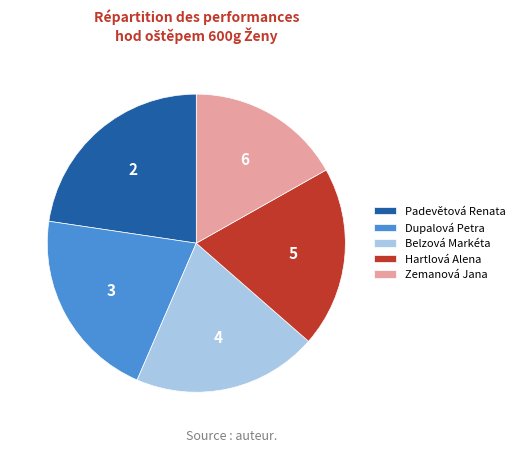

Is the sum of Hartlová Alena and Belzová Markéta greater than half?

No